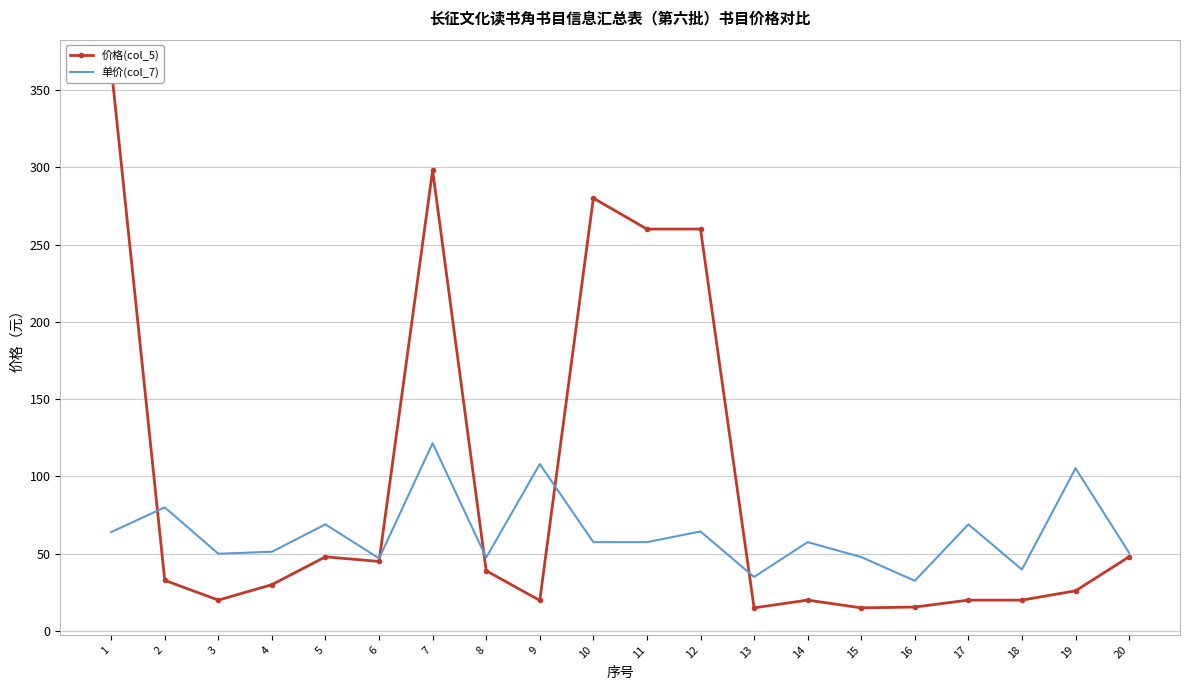

How many interior local peaks does the 价格(col_5) series have?

4